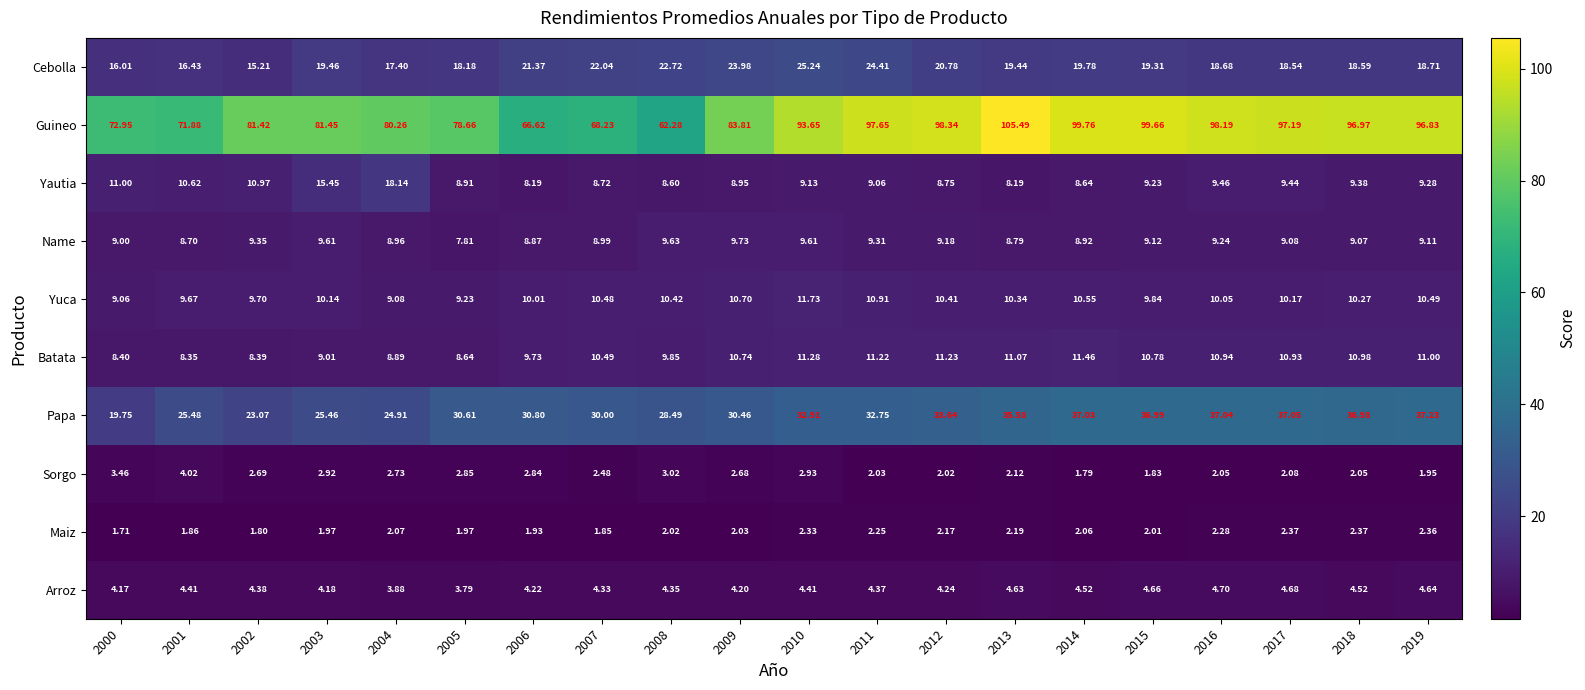

Rank the series by their maximum value, from lowest to highest.

Maiz, Sorgo, Arroz, Name, Batata, Yuca, Yautia, Cebolla, Papa, Guineo